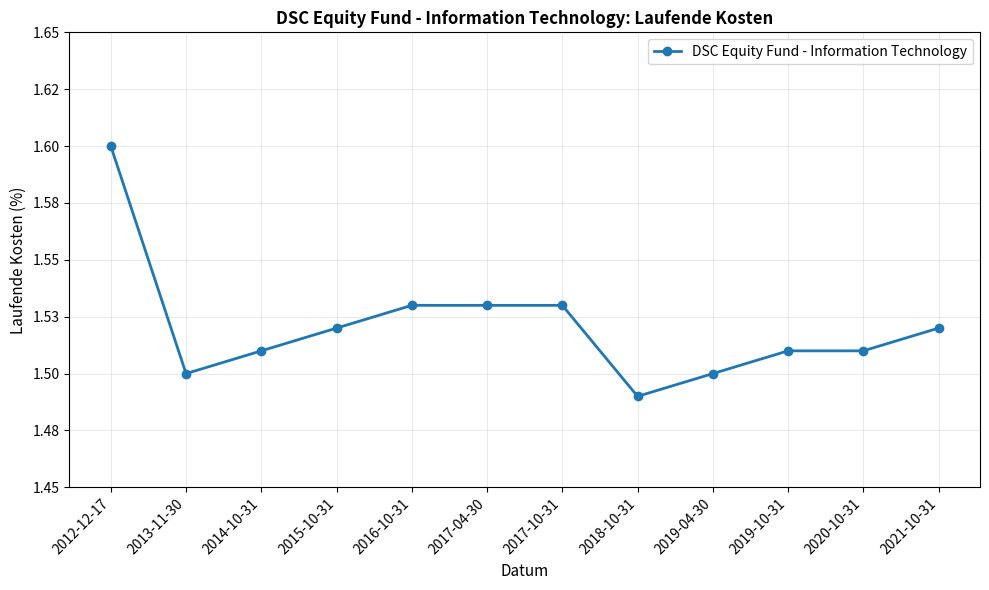

Does the chart have visible grid lines?

Yes